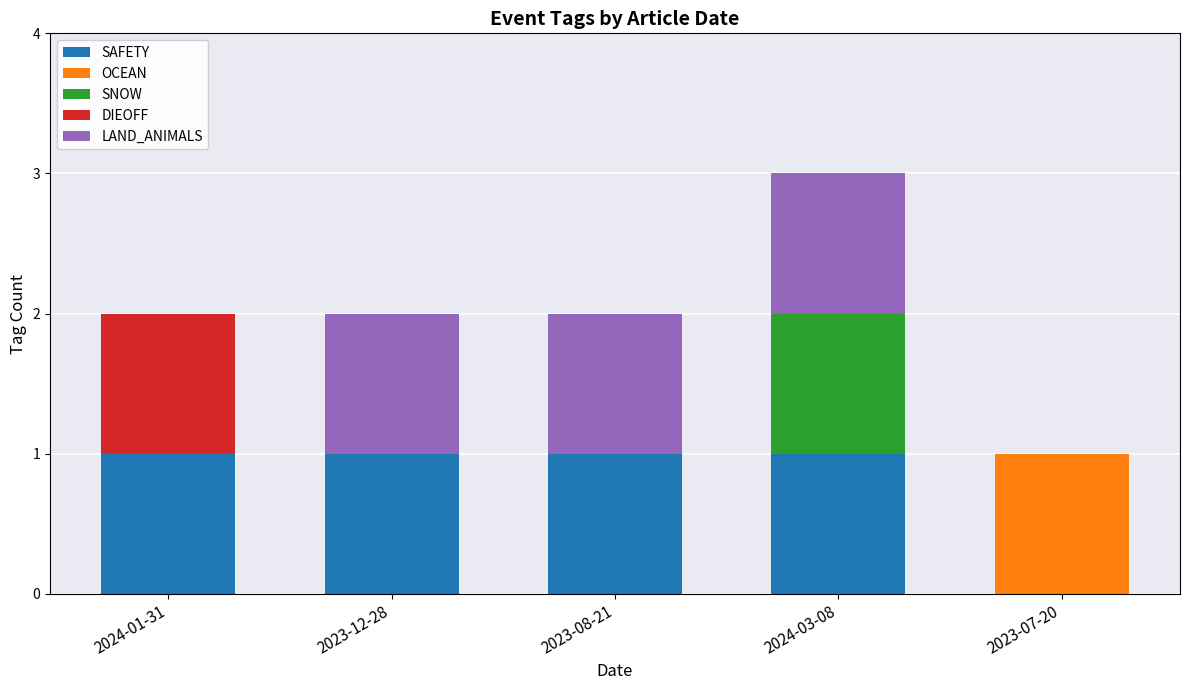

Reading left to right, list the values for the SAFETY series.

2024-01-31=1	2023-12-28=1	2023-08-21=1	2024-03-08=1	2023-07-20=0